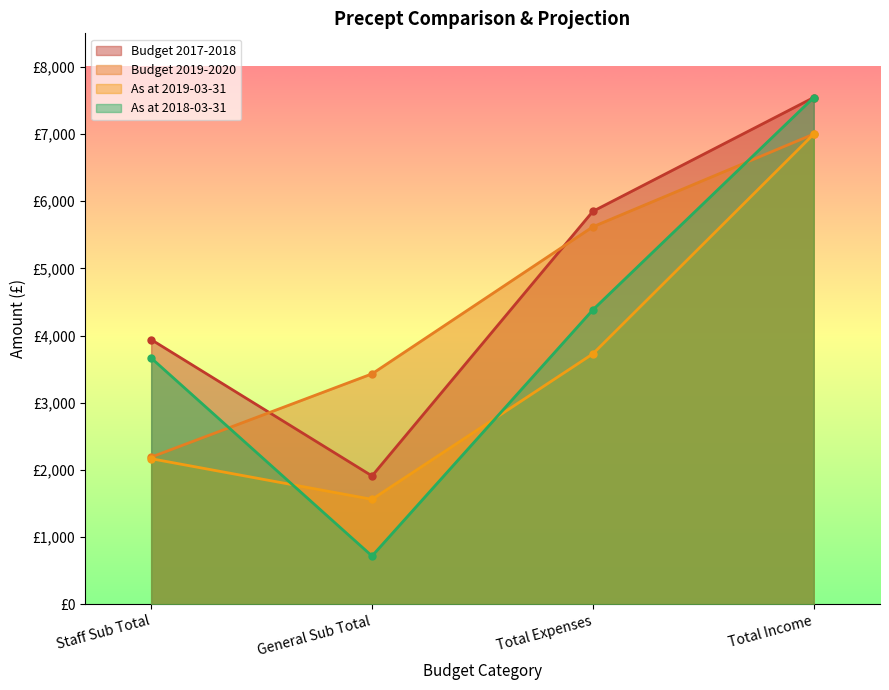

True or false: Budget 2019-2020 has a value of 2190.0 at Staff Sub Total.

True